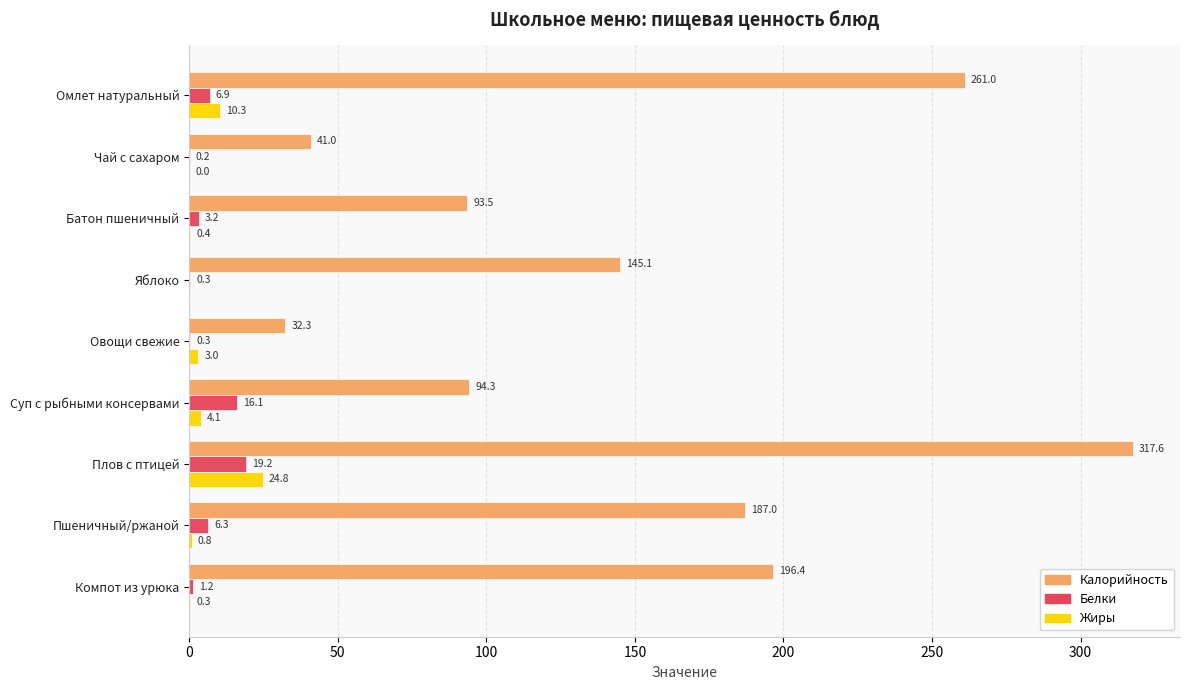

Count the number of categories in the chart.

9